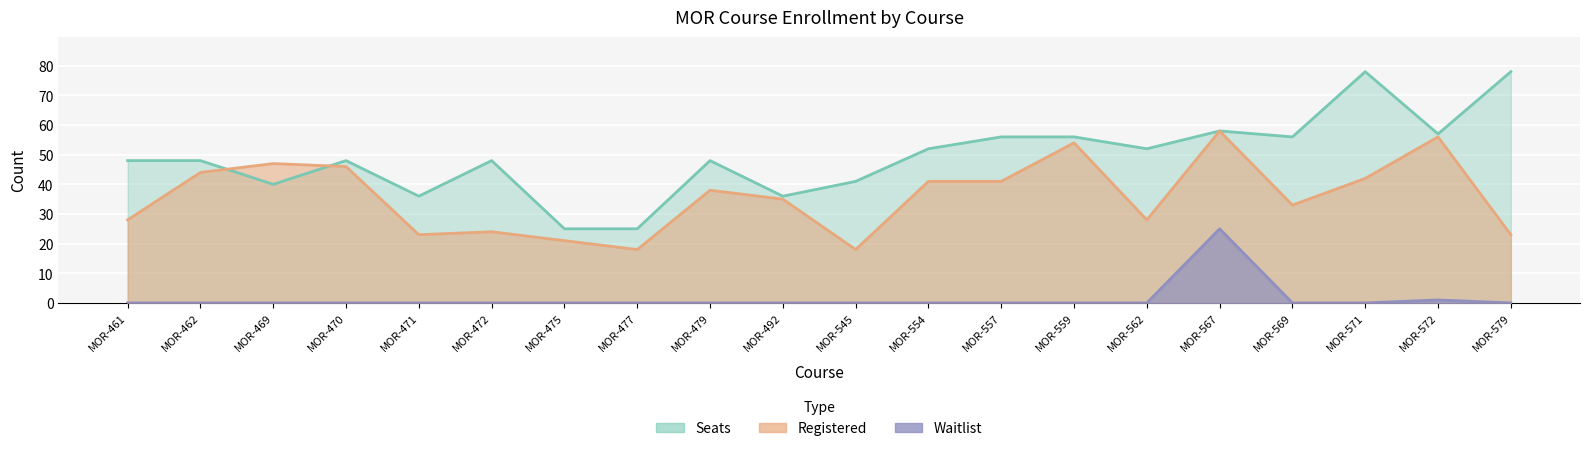

At which label does Registered first exceed 38?

MOR-462